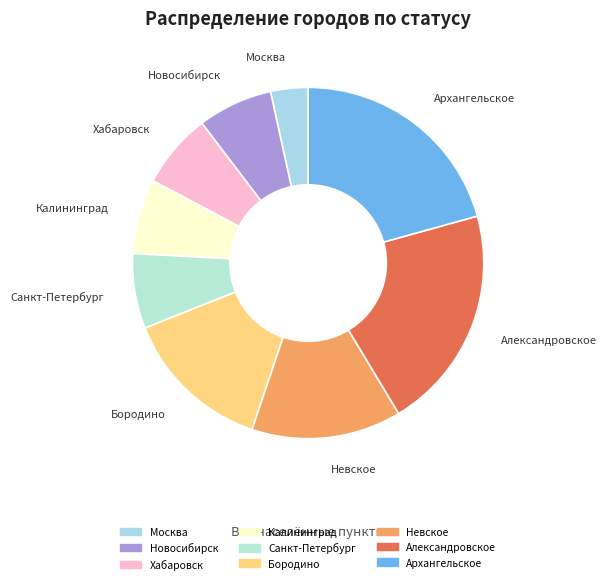

Is it true that Архангельское is 13% of the pie?

False